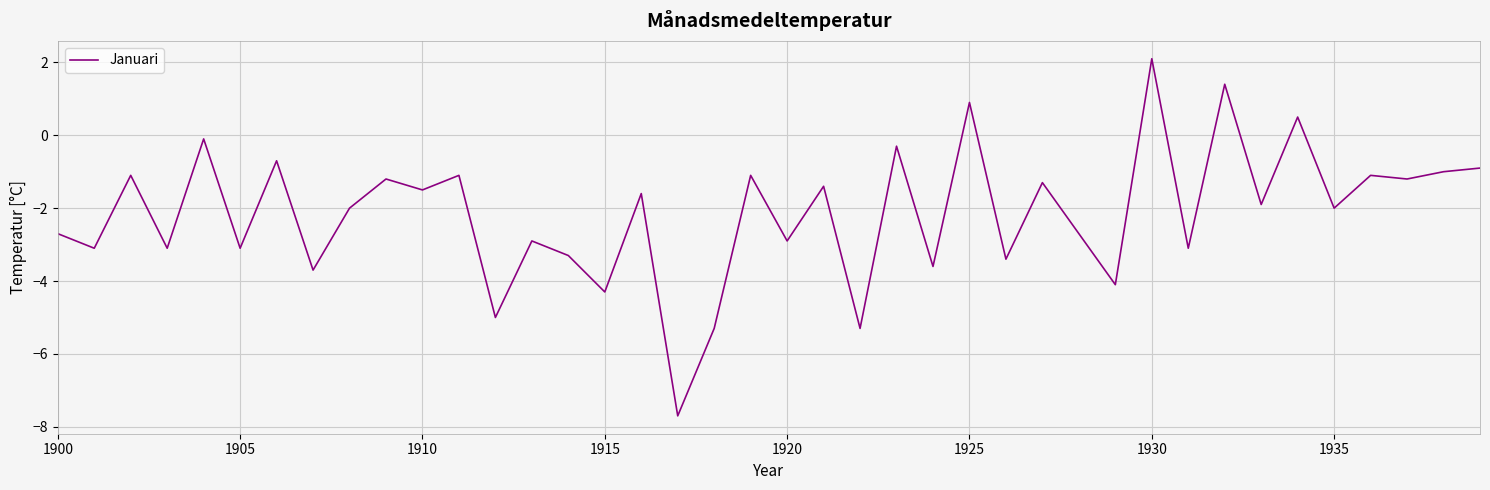

Does the chart display data point markers on the line(s)?

No